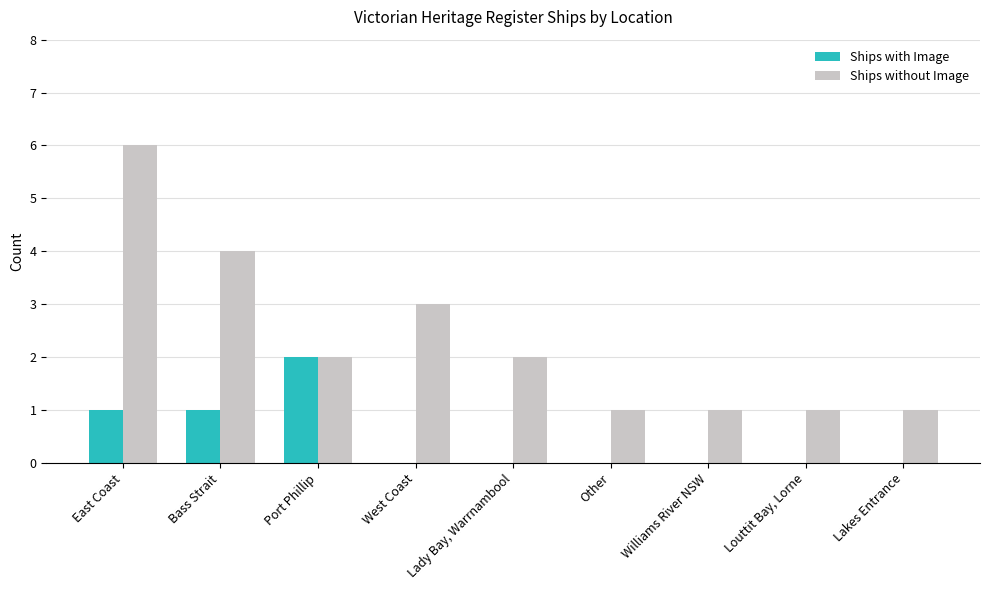

At which label does Ships without Image reach its peak?

East Coast